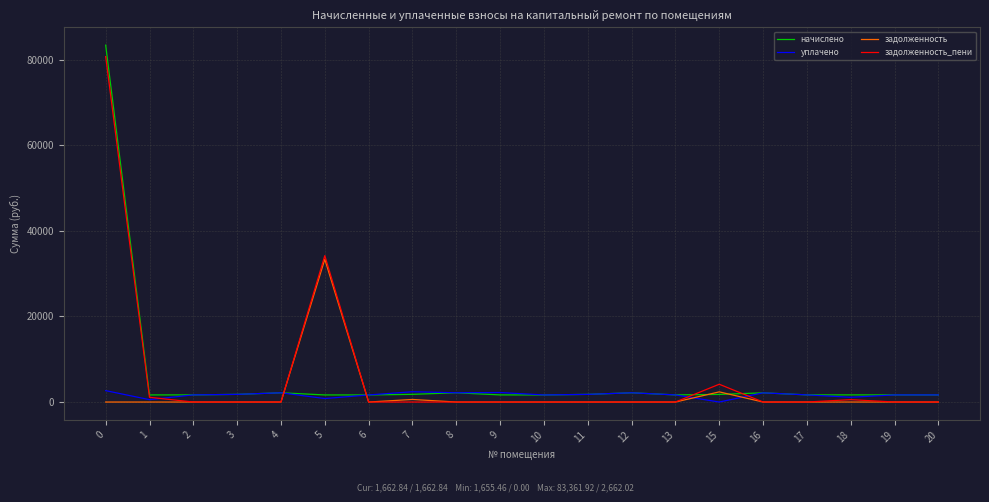

Is the value of задолженность_пени at 5 greater than the value of уплачено at 3?

Yes